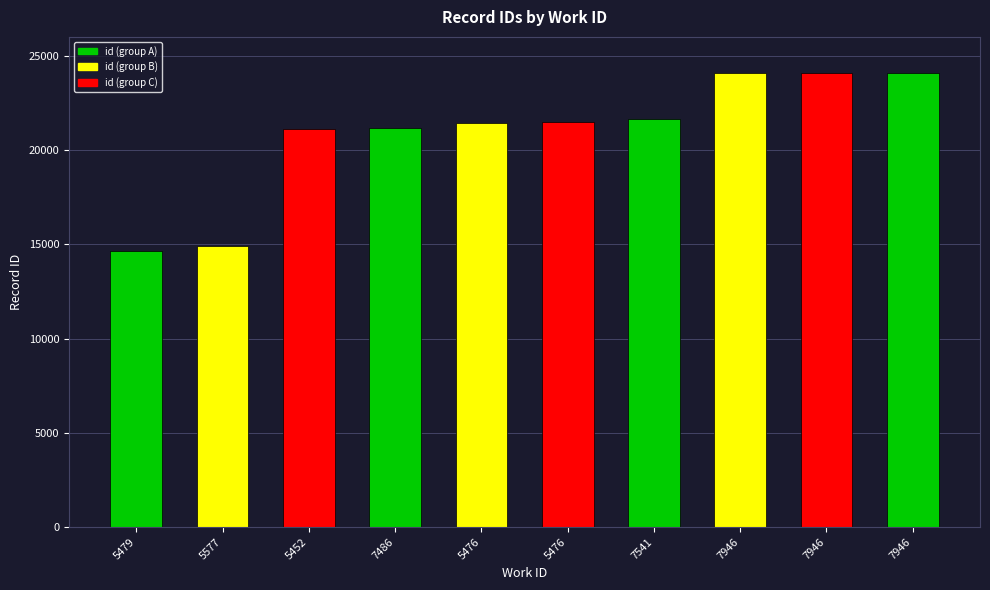

What is the sum of all values?

208734